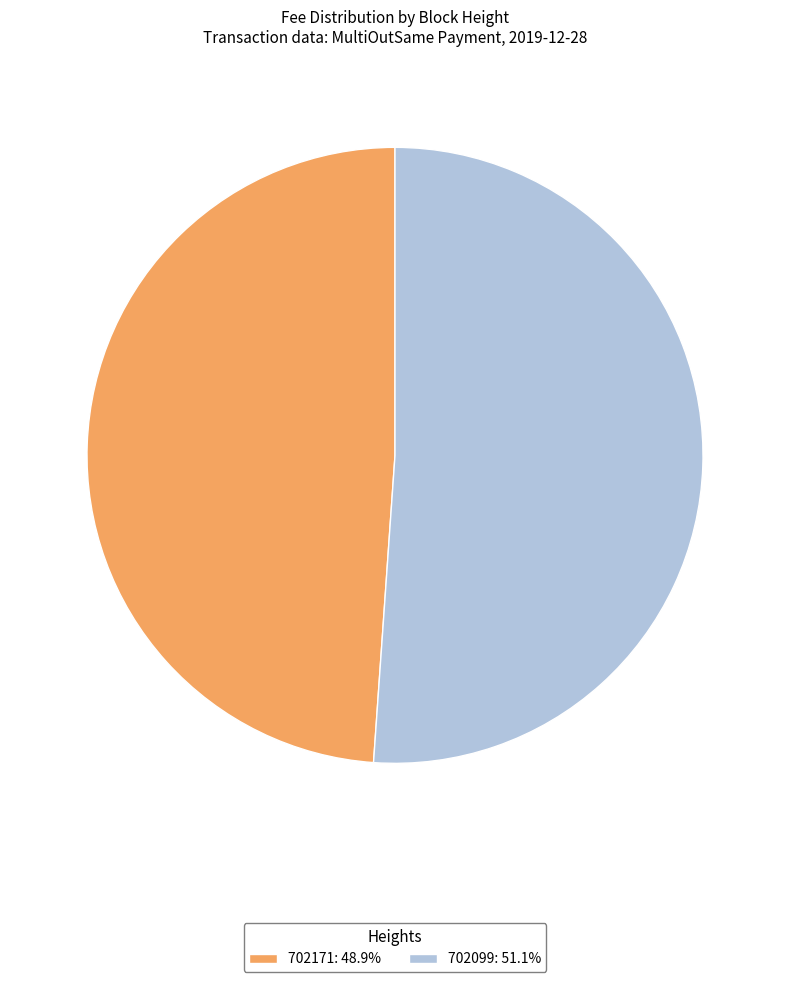

The 702171 slice represents 49% of the pie. True or false?

True